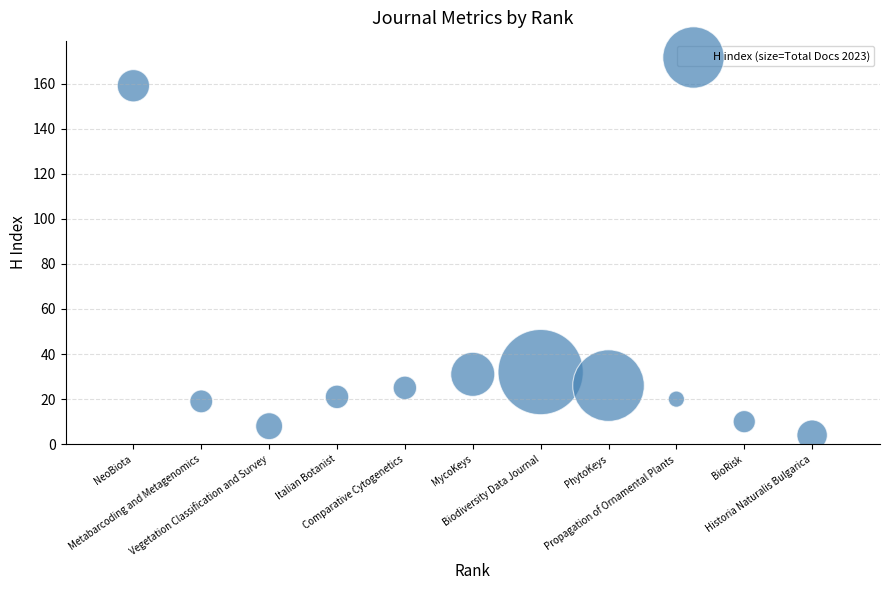

What is the average X value?

6